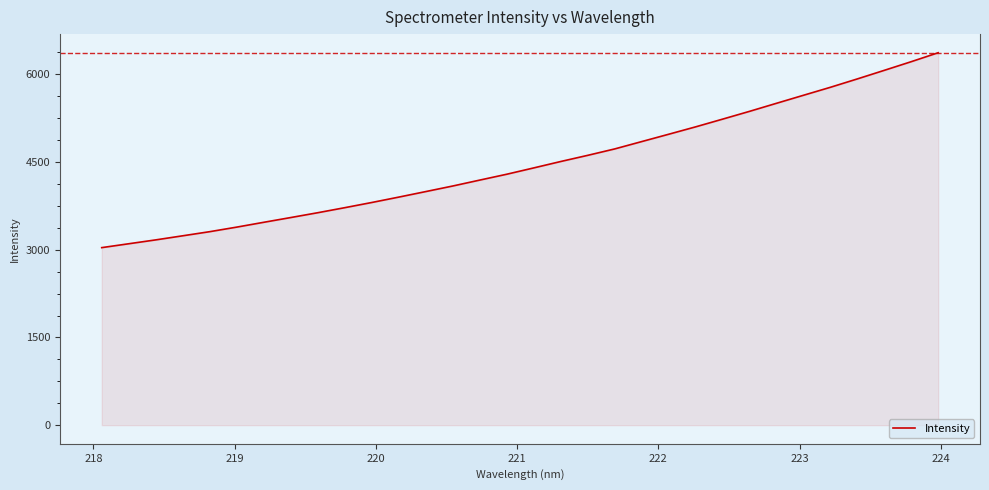

What is the difference between the maximum and minimum values?

3333.5